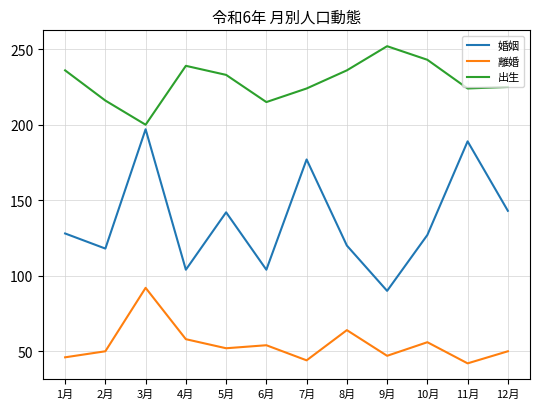

Reading right to left, extract all data points from this chart.

婚姻: 143	189	127	90	120	177	104	142	104	197	118	128
離婚: 50	42	56	47	64	44	54	52	58	92	50	46
出生: 225	224	243	252	236	224	215	233	239	200	216	236